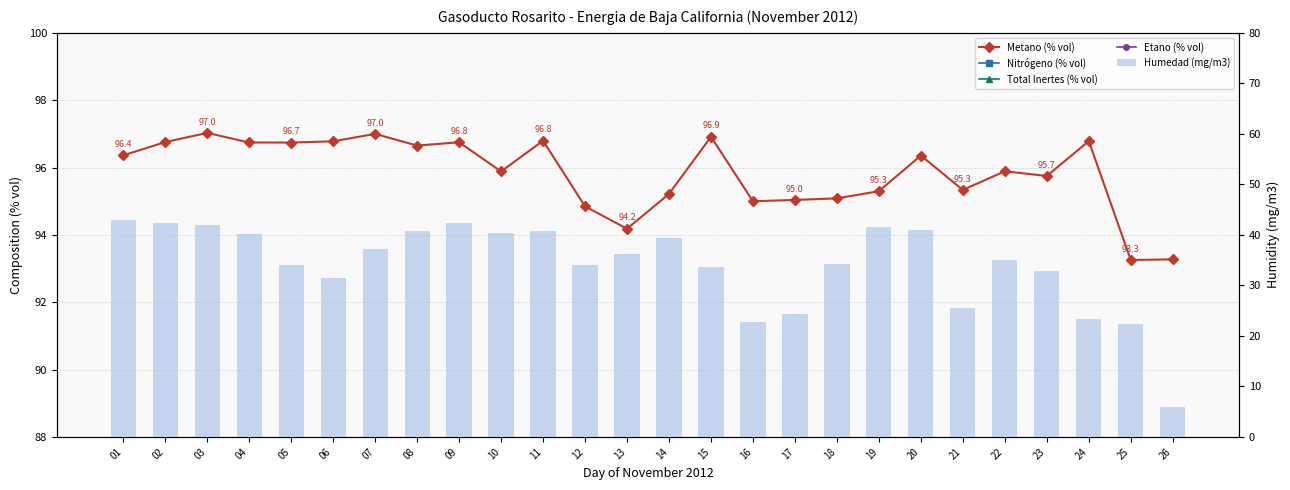

At 09, list the series in order from smallest to largest.

Nitrógeno (% vol), Etano (% vol), Total Inertes (% vol), Humedad (mg/m3), Metano (% vol)